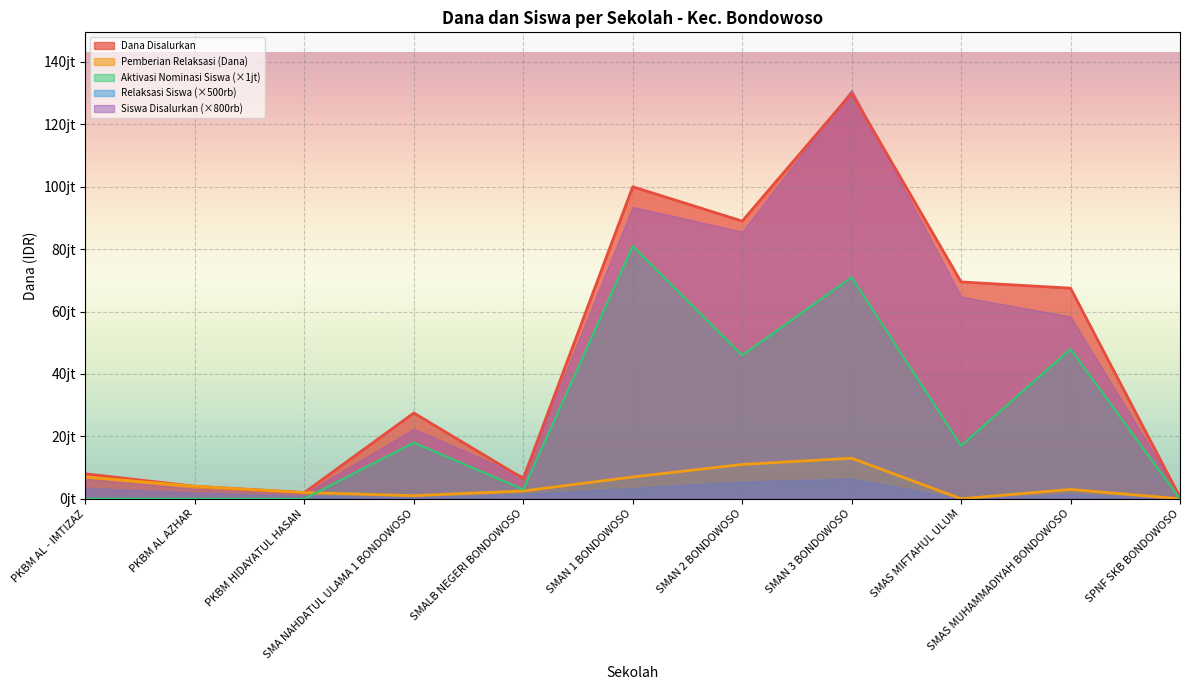

At how many categories does at least one series exceed 93381611?

2